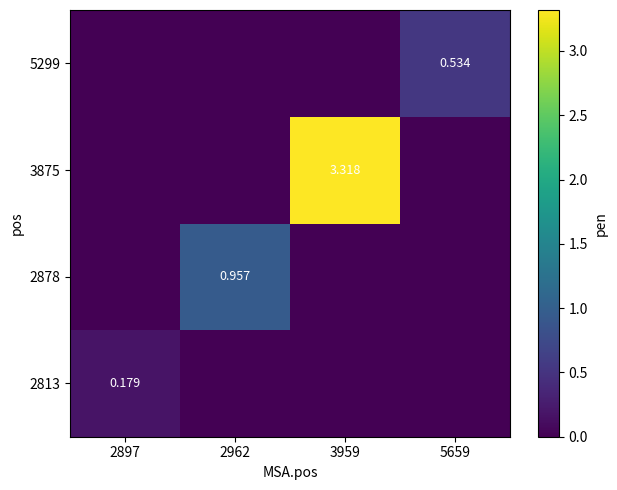

At which category does the chart reach its minimum across all series?

2962